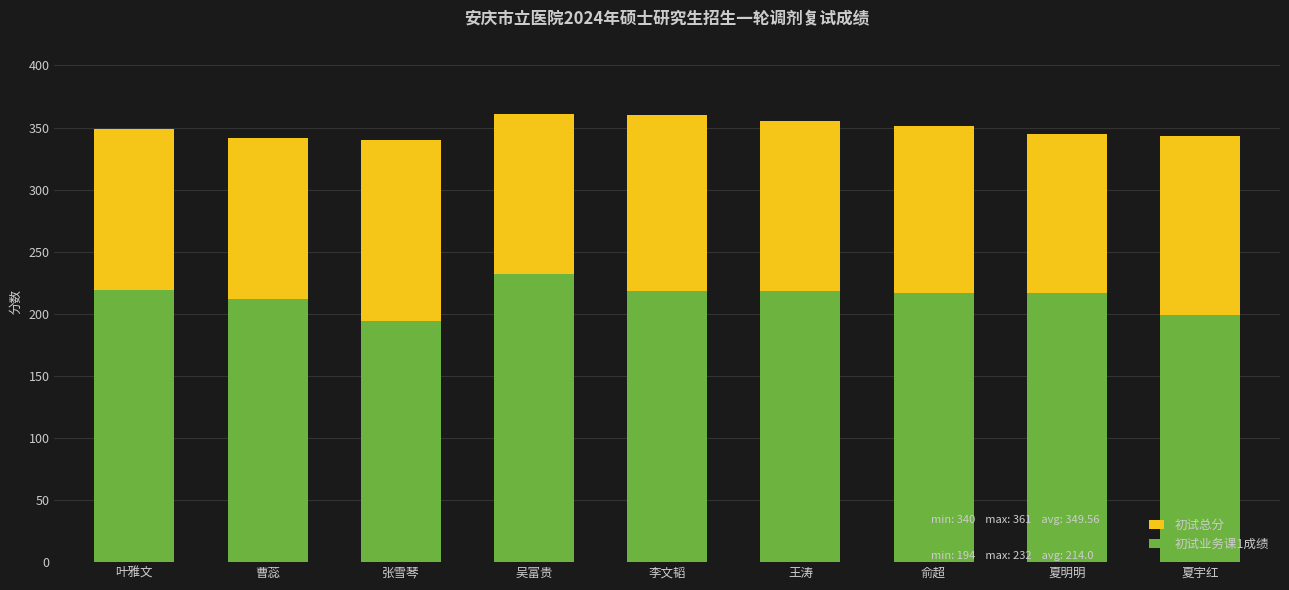

Where does the 初试总分 series first go above 349?

吴富贵